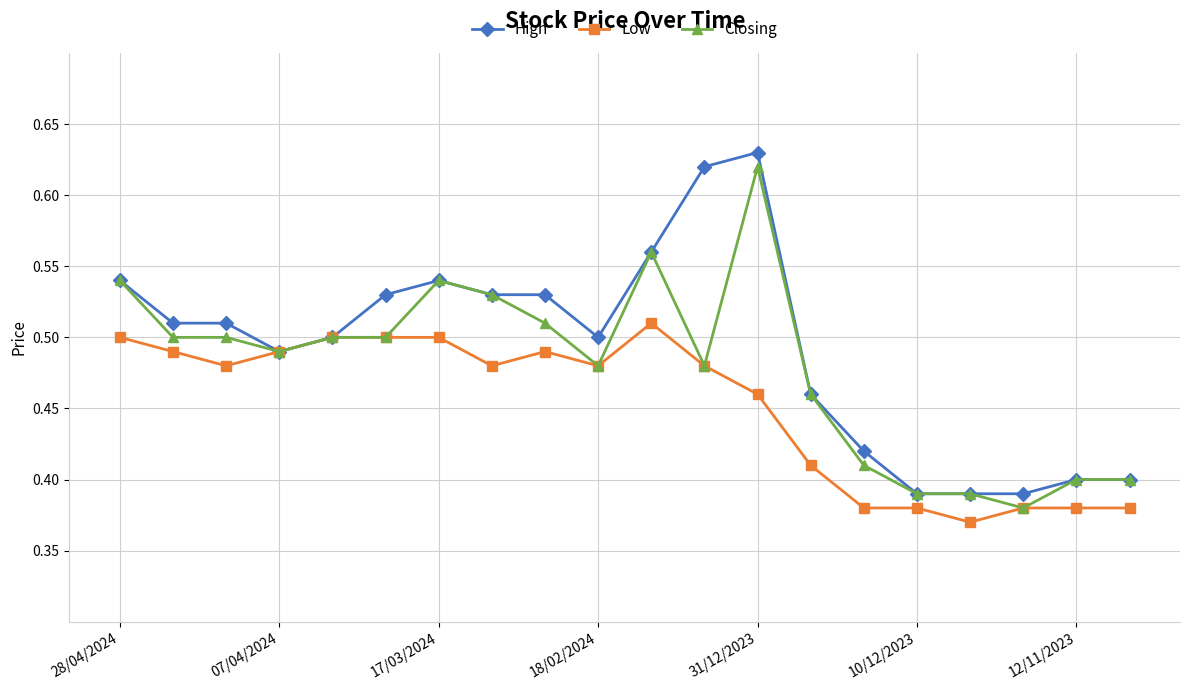

List the series in order of their overall mean, lowest first.

Low, Closing, High